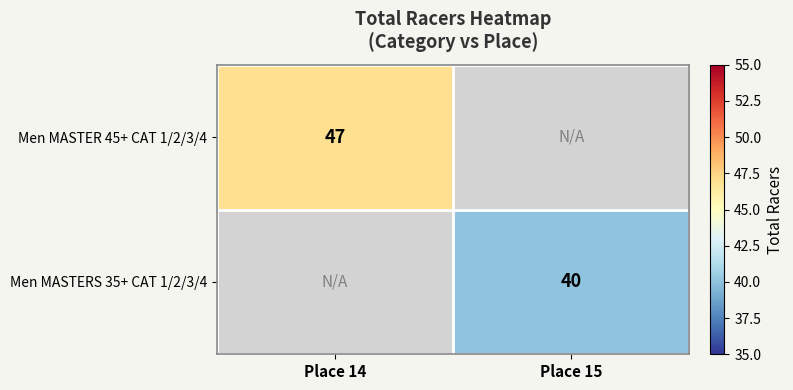

The value of Men MASTER 45+ CAT 1/2/3/4 at Place 14 is 17. True or false?

False